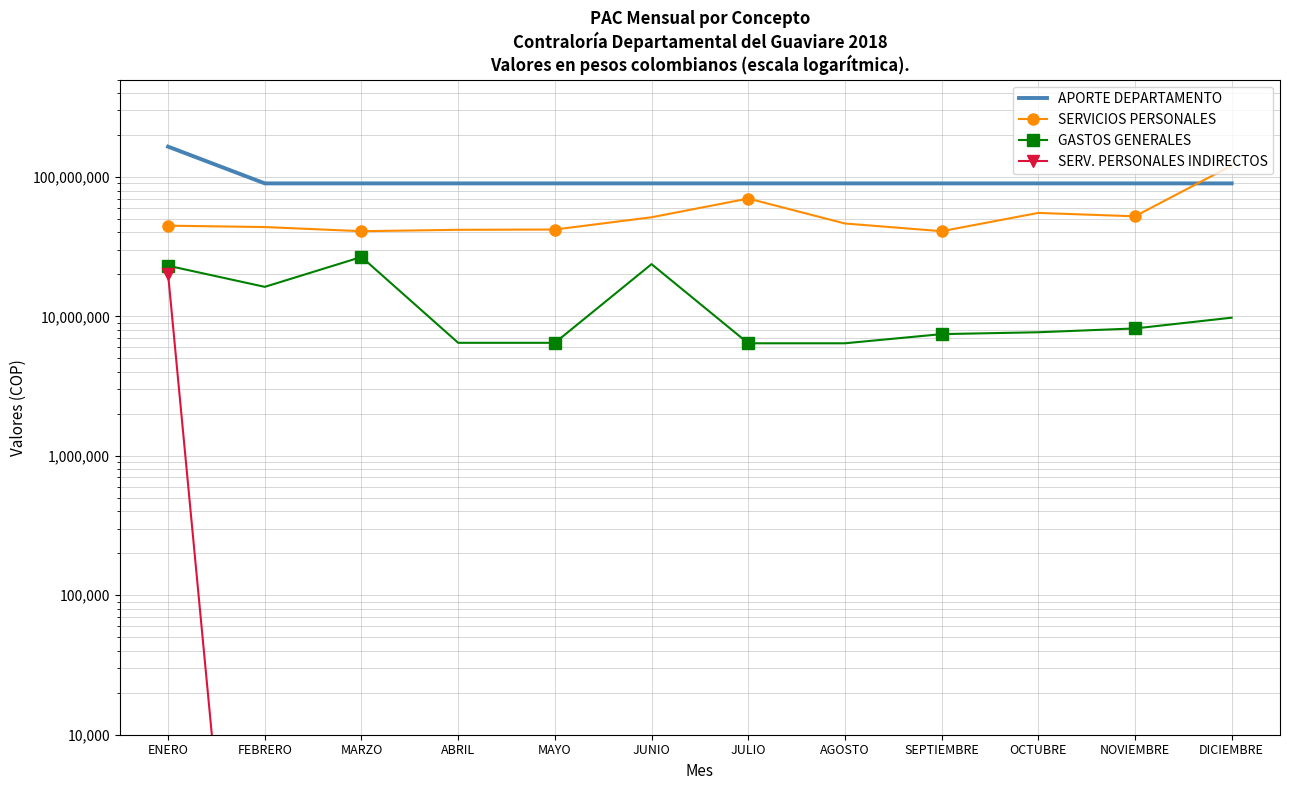

What is the minimum value shown in the chart?

1